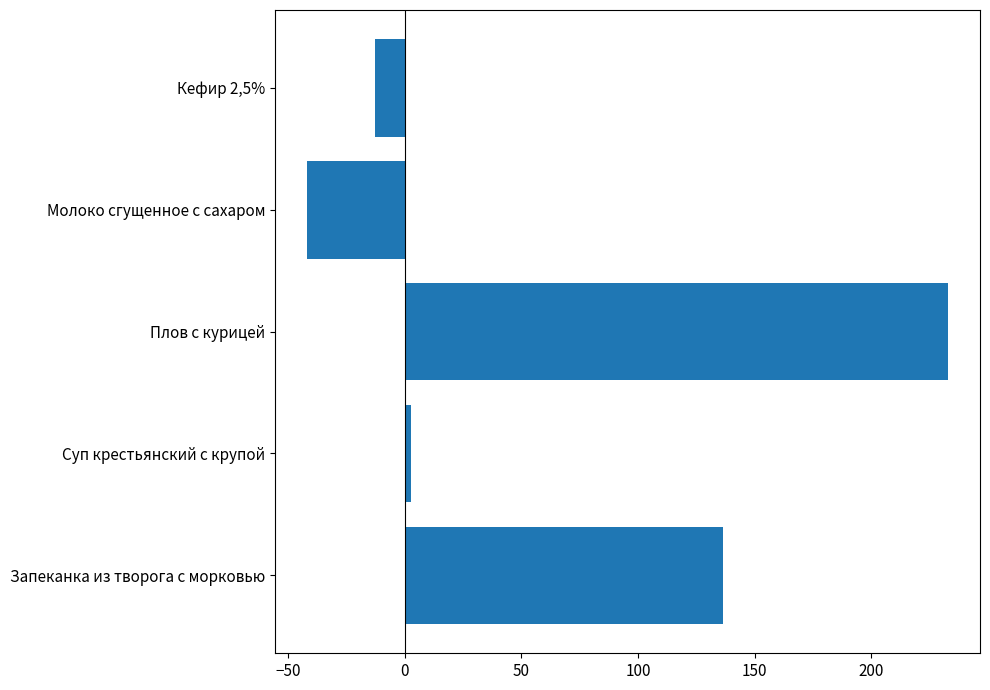

Between Плов с курицей and Запеканка из творога с морковью, which is larger?

Плов с курицей